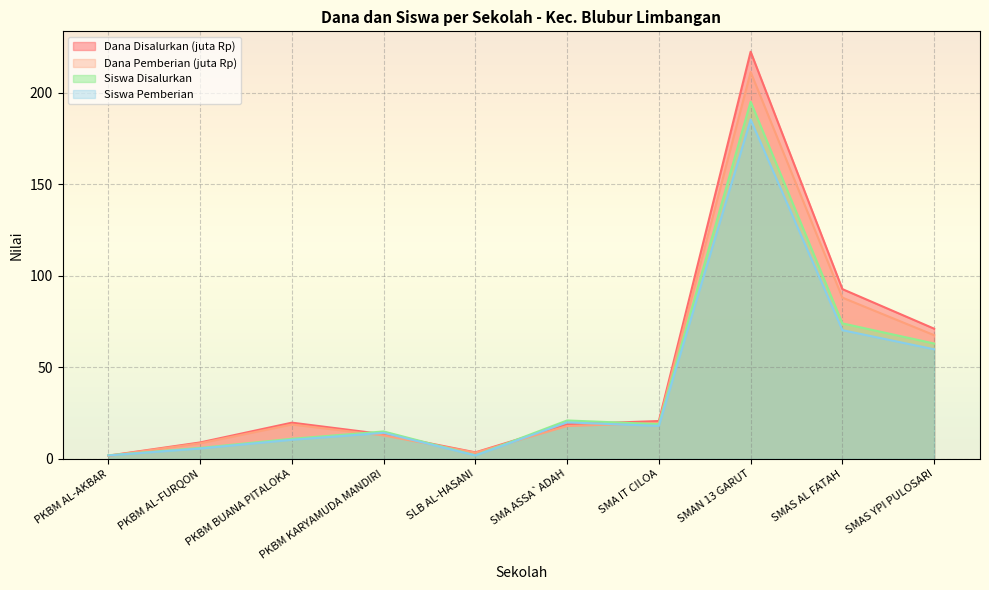

Is the value of Siswa Disalurkan at SMA IT CILOA greater than the value of Dana Disalurkan at SMAN 13 GARUT?

No